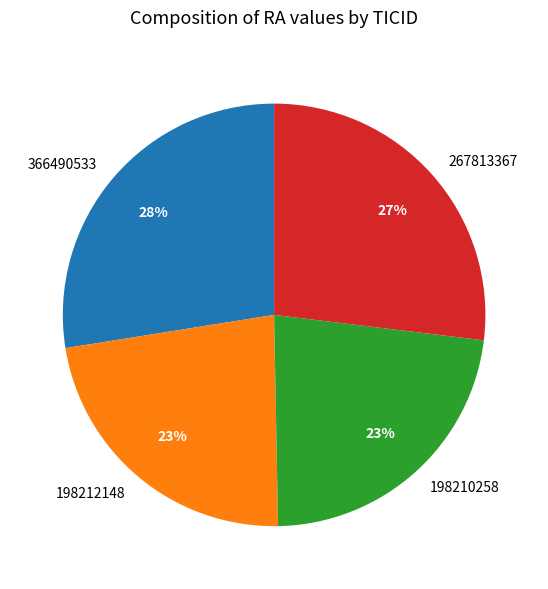

Does 198212148 account for over 50% of the chart?

No